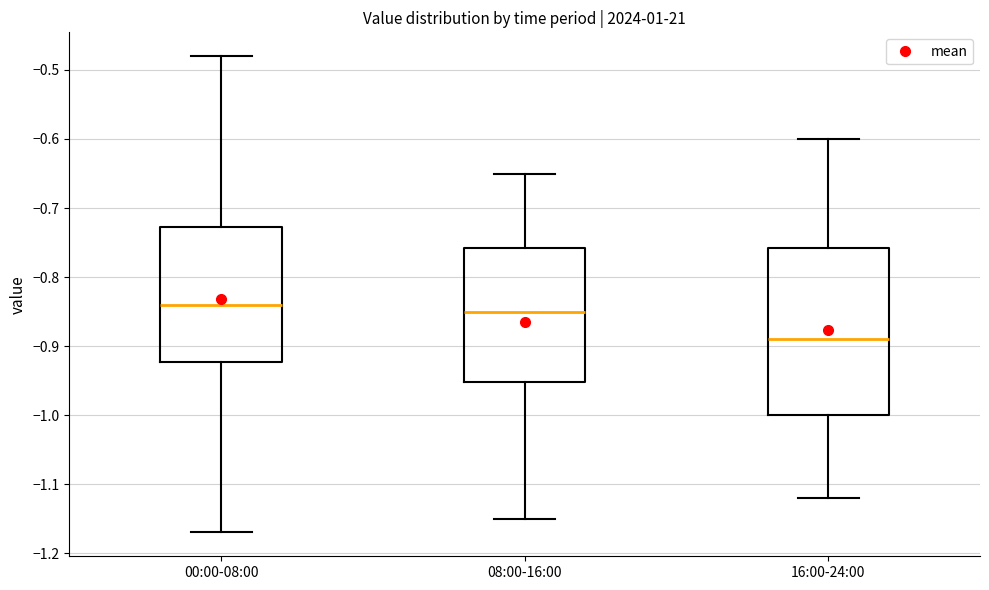

Which box has the lowest median line?

16:00-24:00